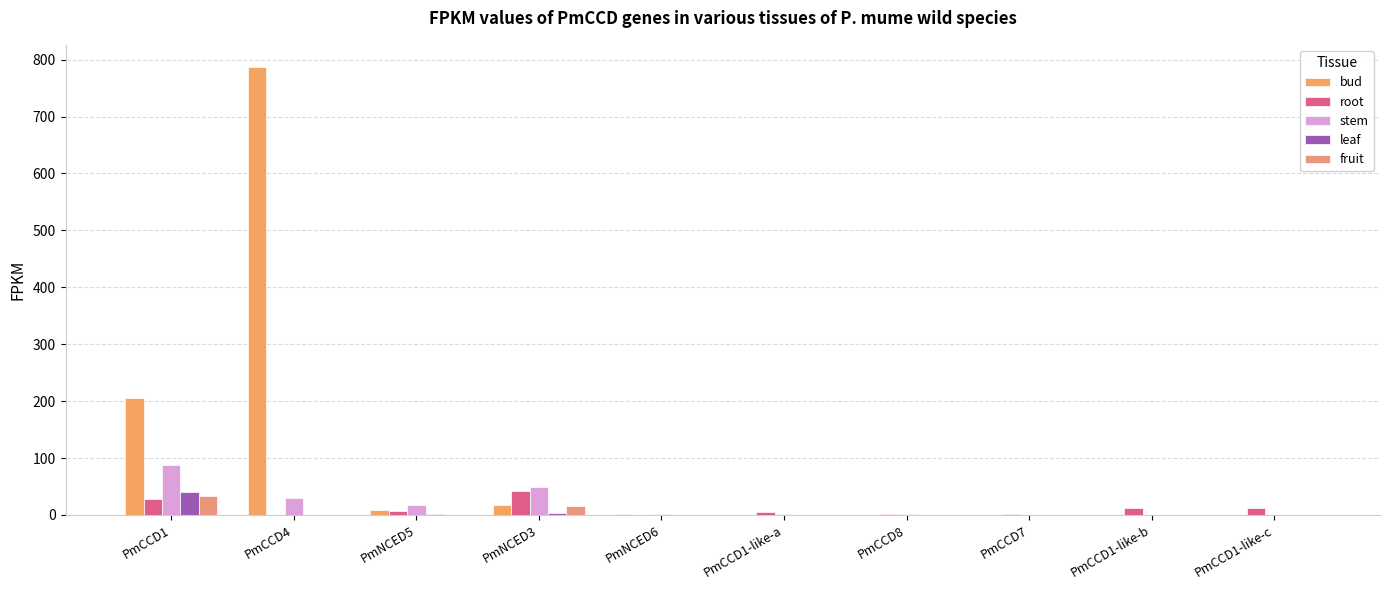

How many values in the leaf series exceed 0?

8